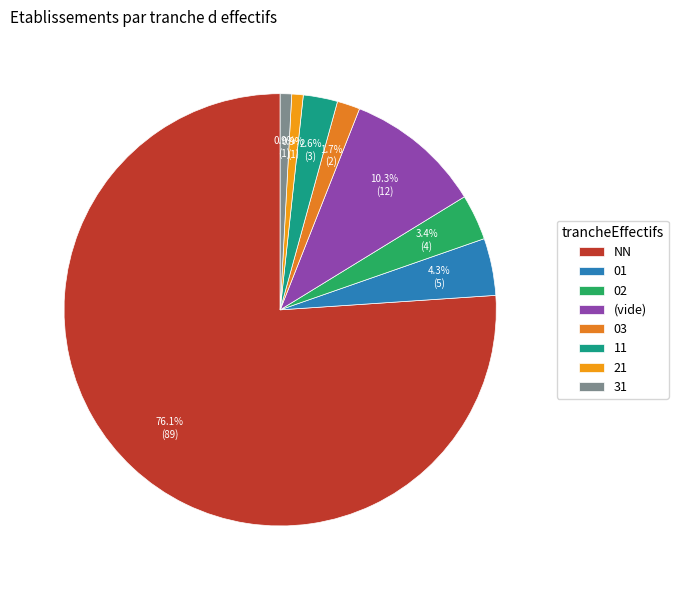

Do 01 and 21 together represent more than half of the pie?

No